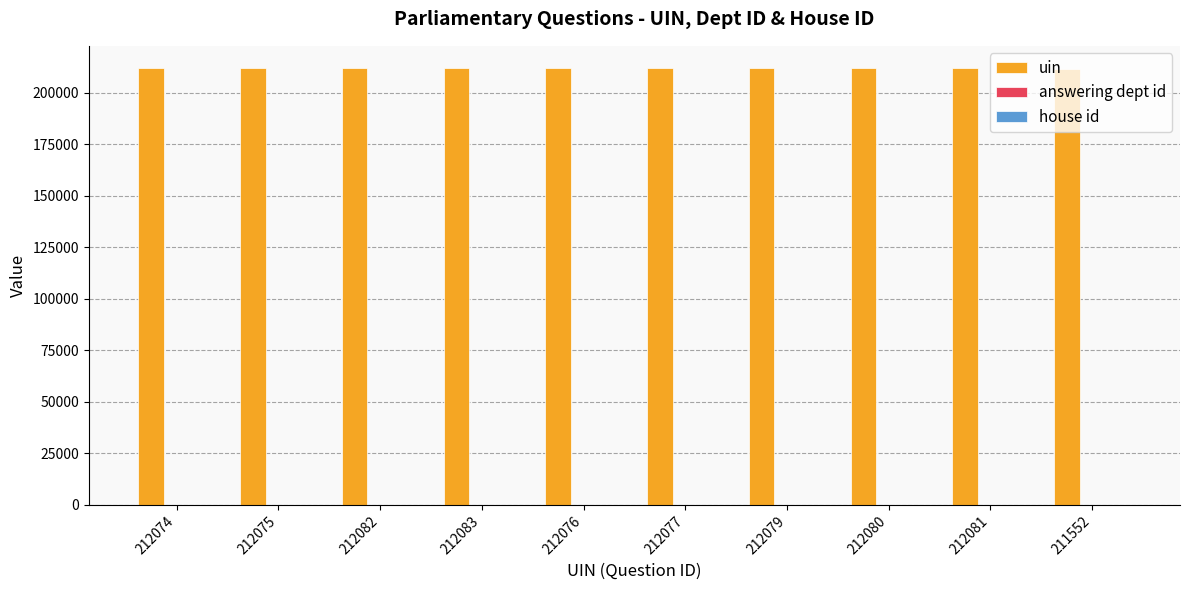

True or false: uin has a value of 212075 at 212075.

True